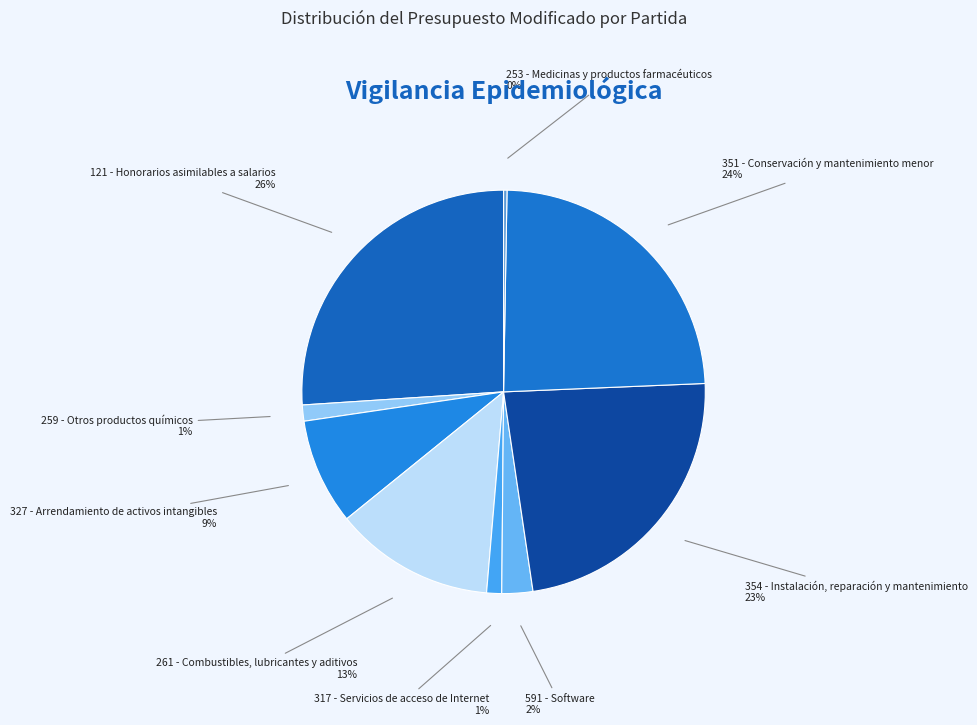

Approximately how many times larger is the value at 121 - Honorarios asimilables a salarios compared to 261 - Combustibles, lubricantes y aditivos?

2.0